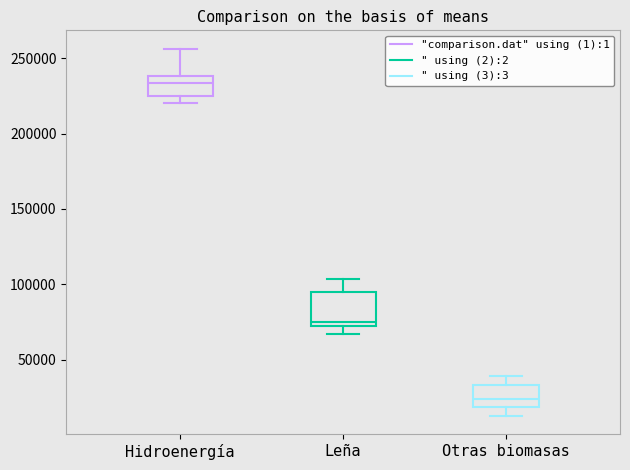

Which box has the highest median line?

Hidroenergía